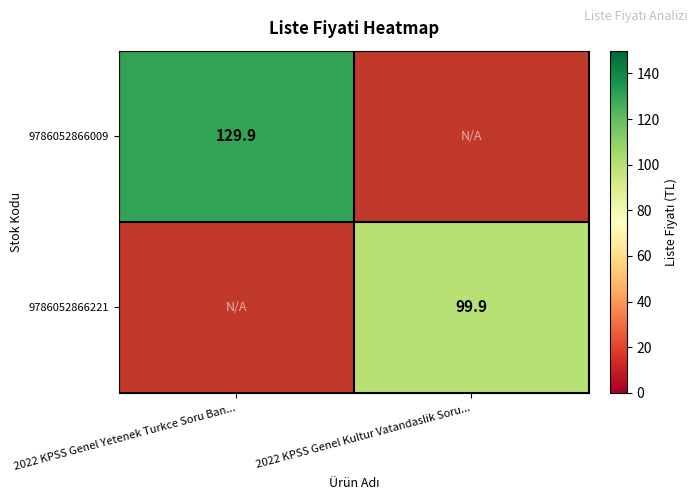

The value of 9786052866009 at 2022 KPSS Genel Yetenek Turkce Soru Ban... is 27.6. True or false?

False